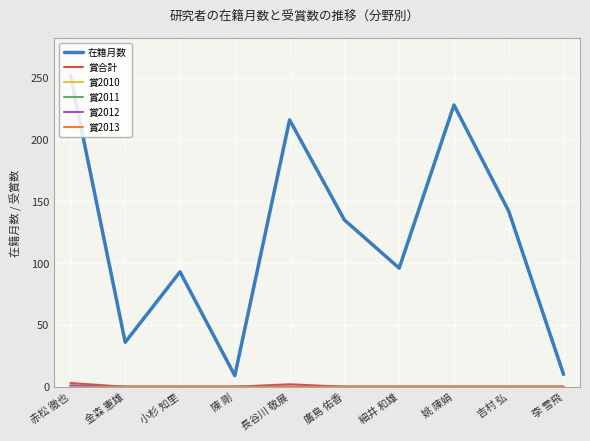

The 賞2010 series shows 0 at 細井 和雄. True or false?

True